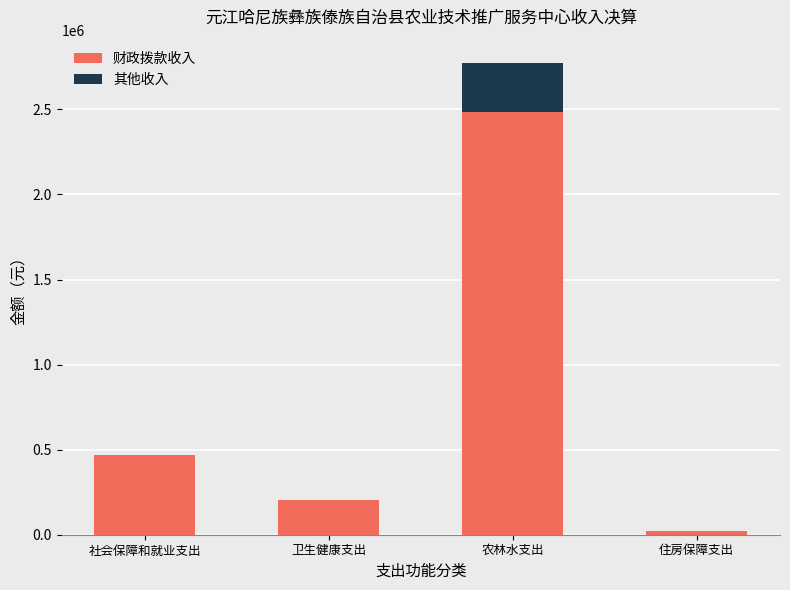

At which category is the sum across all series the highest?

农林水支出